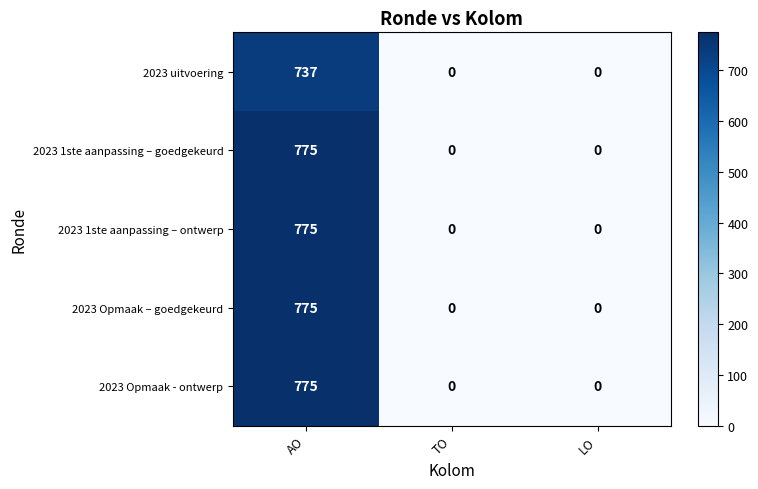

What is the average value of the 2023 Opmaak - ontwerp series?

258